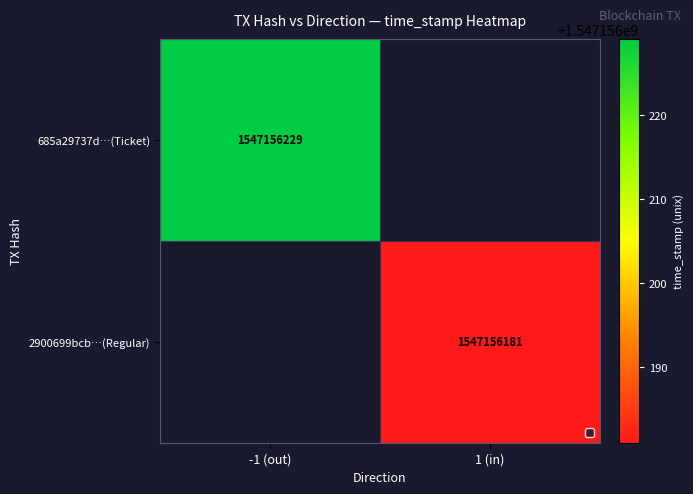

The 685a29737d4359f80930a5fce7f66cba39cb491 series shows -1 at direction. True or false?

True